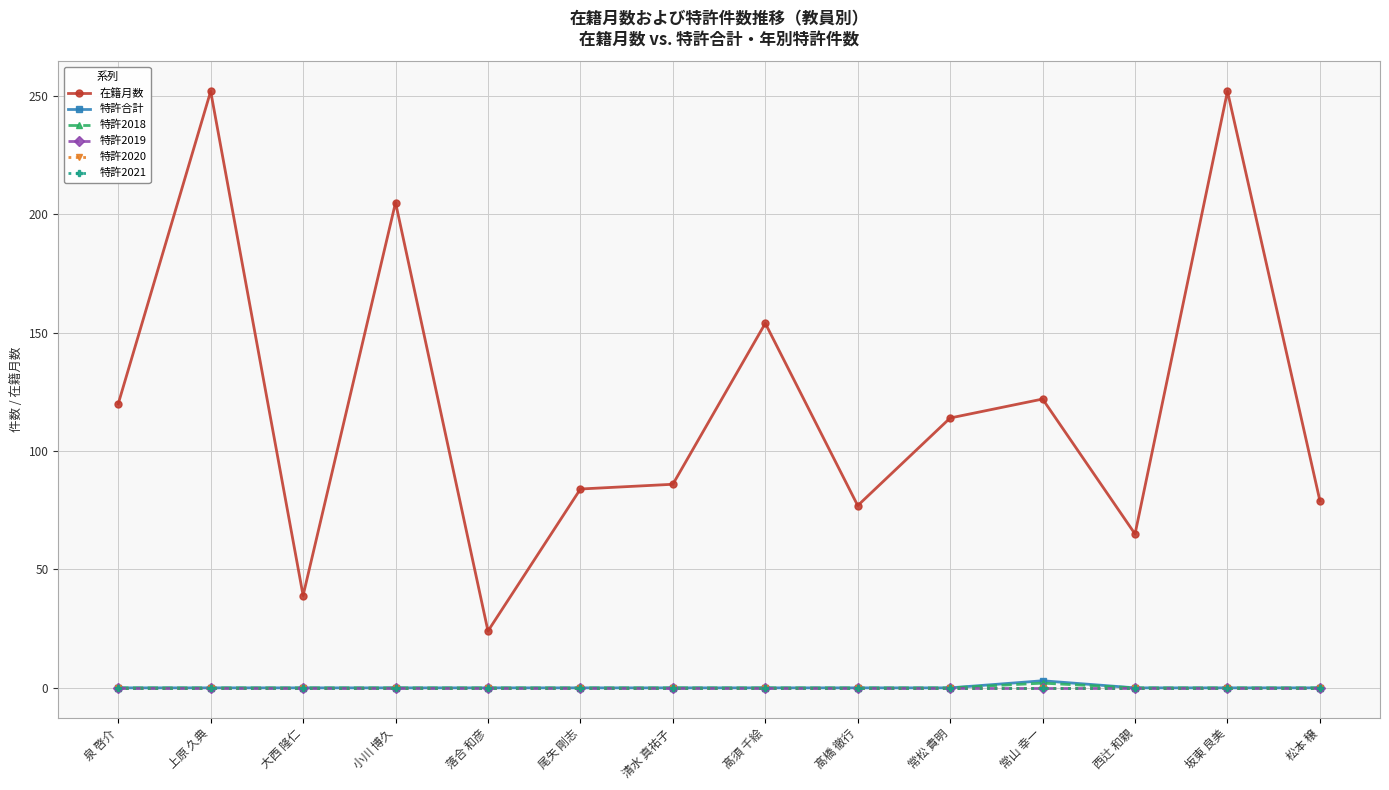

Does the chart have visible grid lines?

Yes